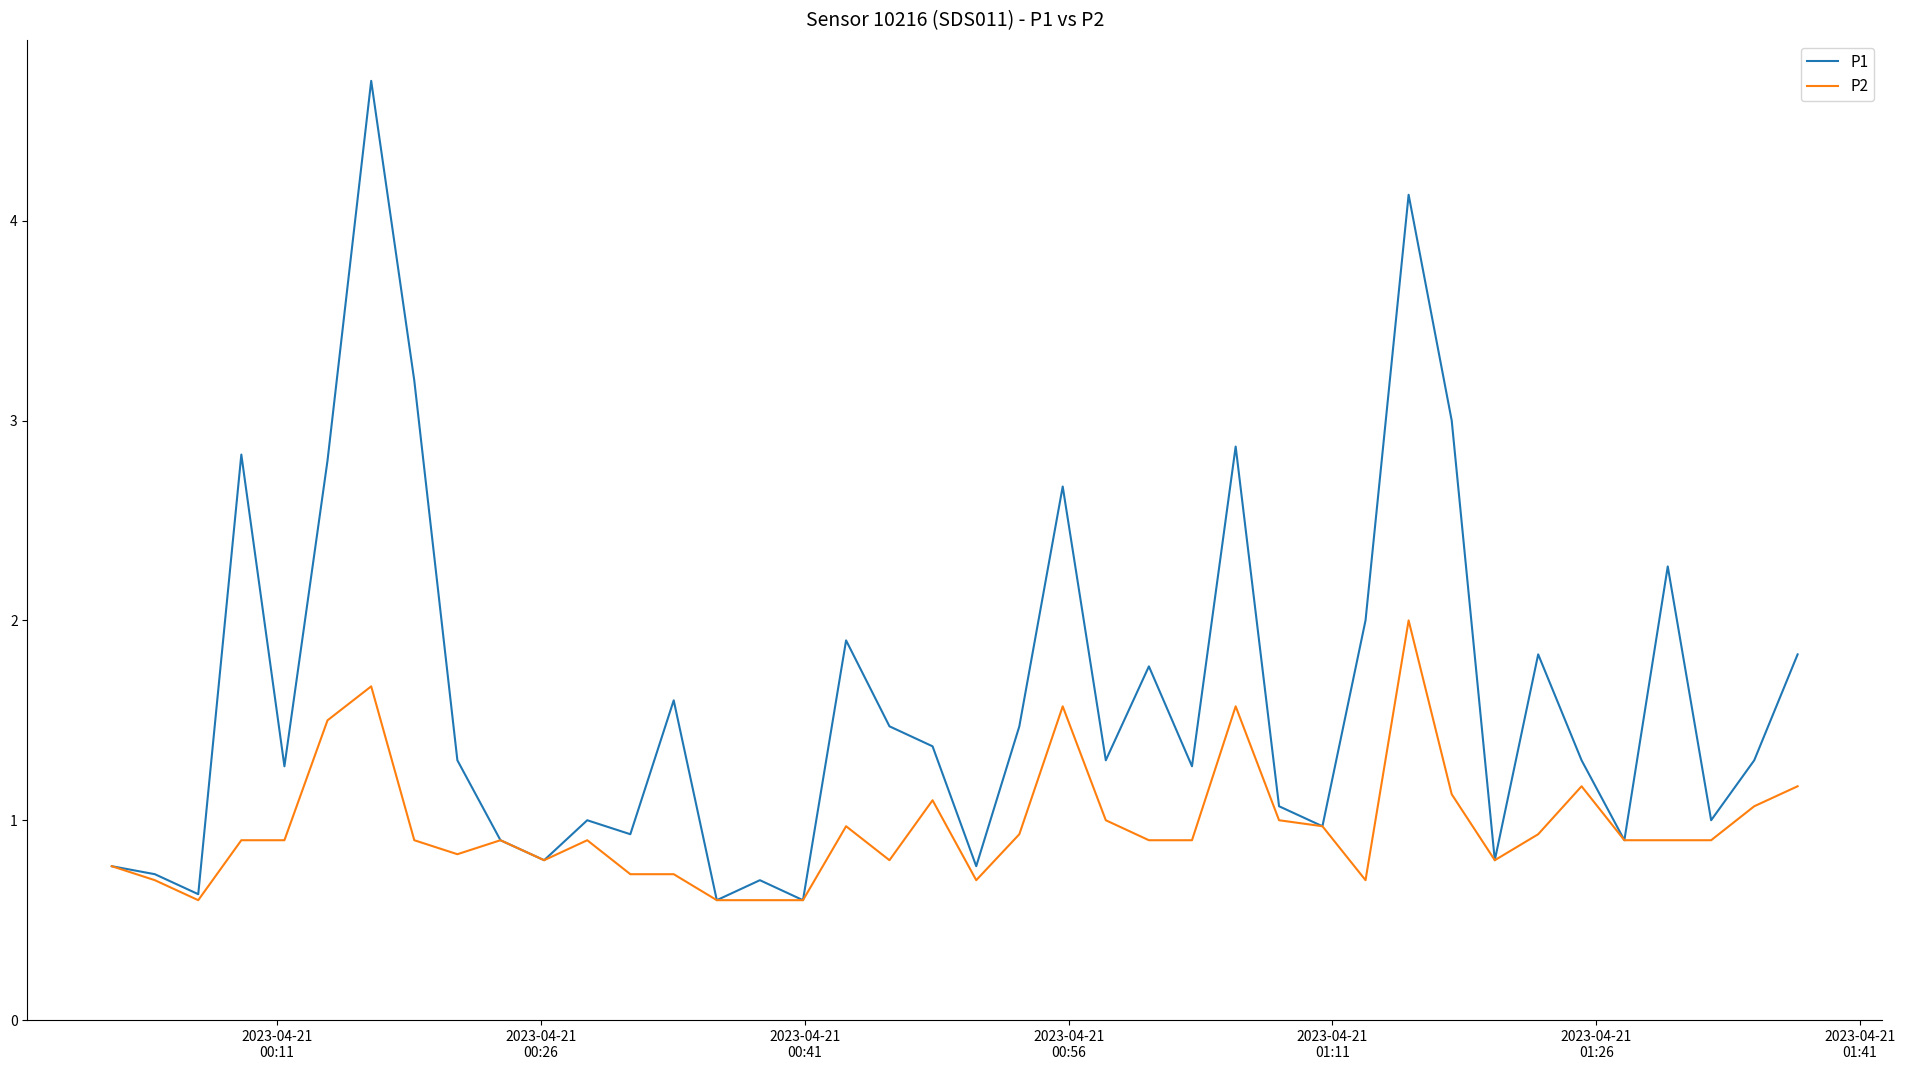

Rank the series by their average value, from lowest to highest.

P2, P1